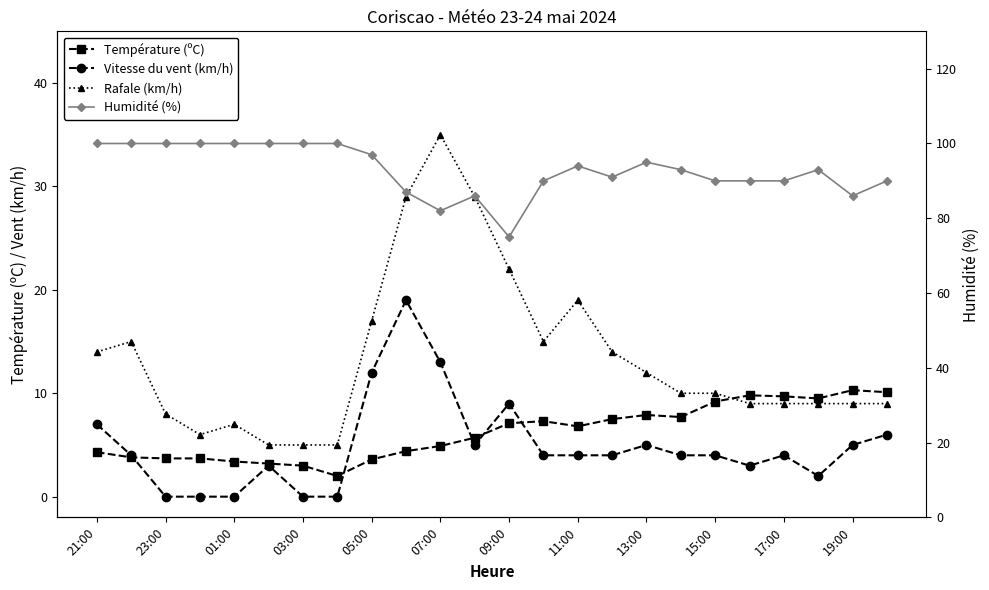

What are all the series names shown in the legend?

Température (ºC), Vitesse du vent (km/h), Rafale (km/h), Humidité (%)